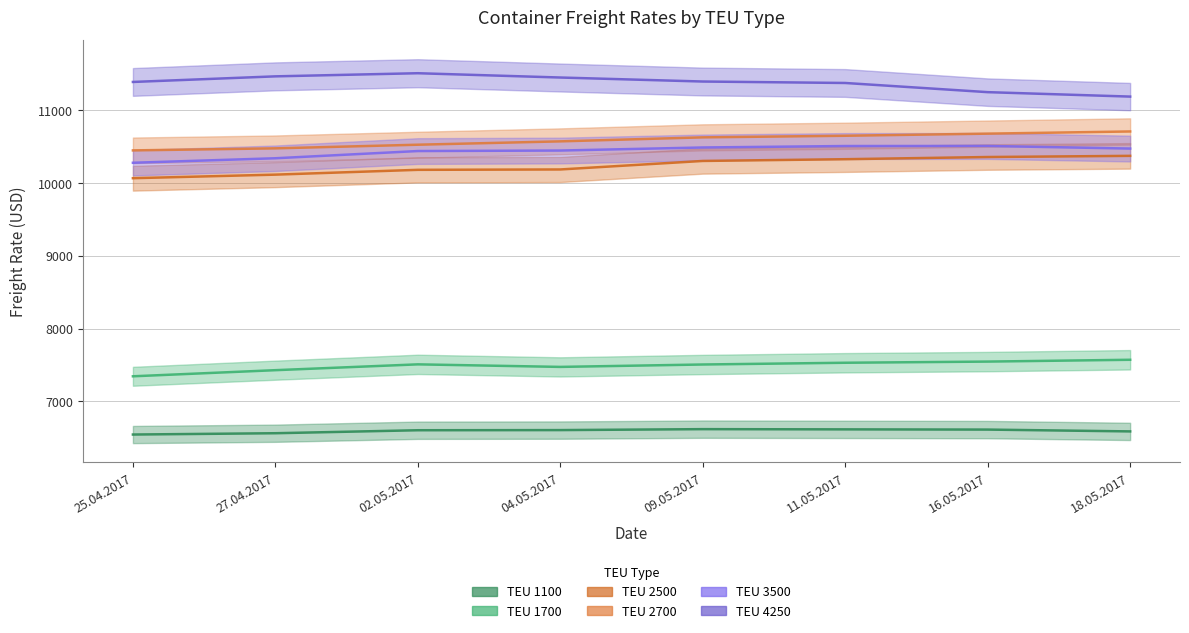

What is the average value of the 4250 series?

11377